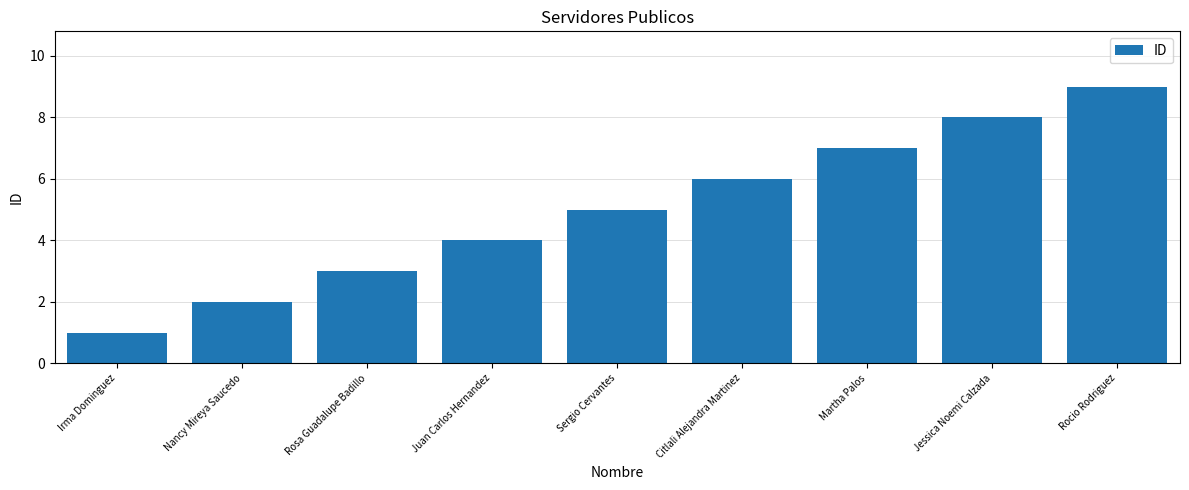

What is the value of the 6th bar from the left?

6